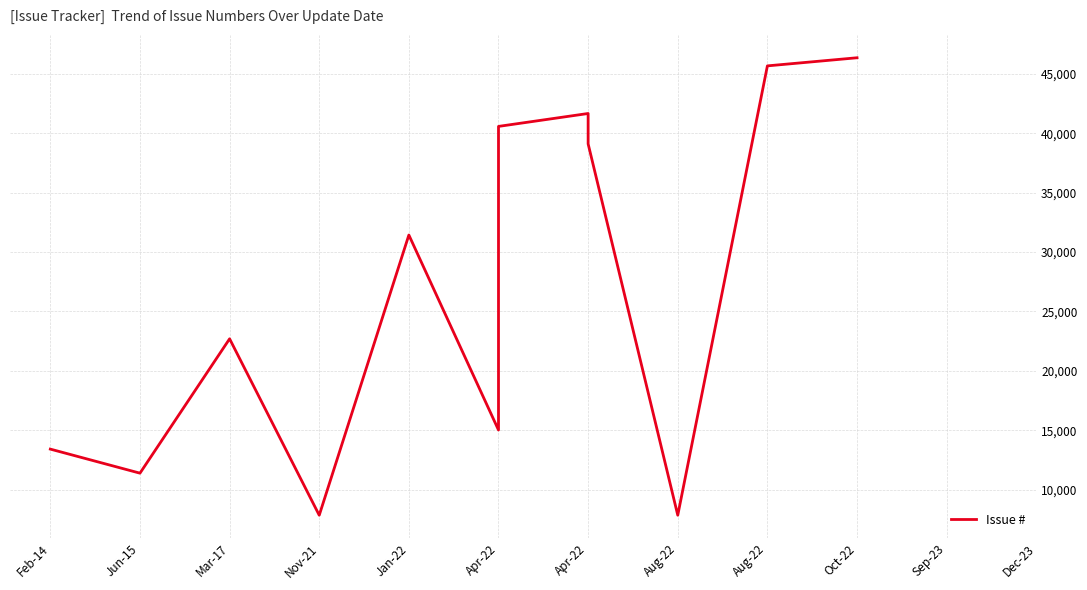

Approximately how many times larger is the value at Apr-22 compared to Nov-21?

5.2